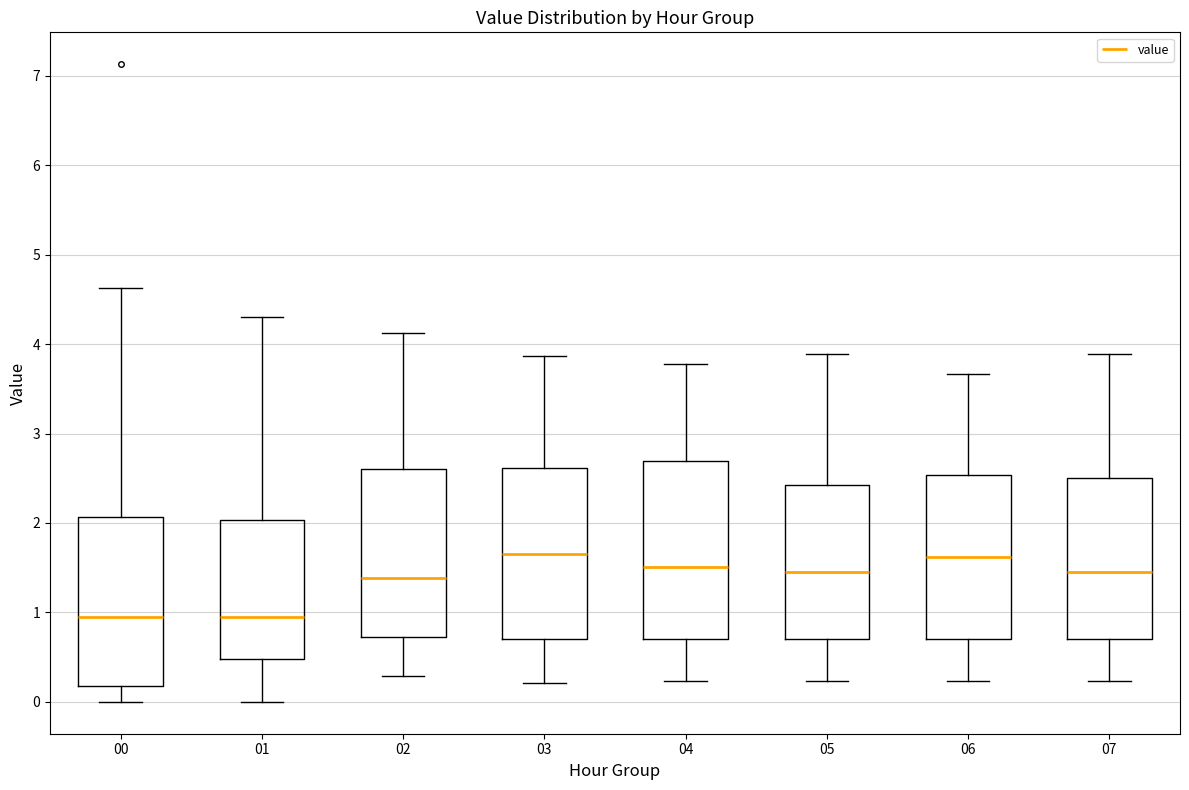

Where does the upper whisker of the box at x = 02 end on the y-axis? The values are not printed on the chart, so give them approximately, as read against the axis.

4.1